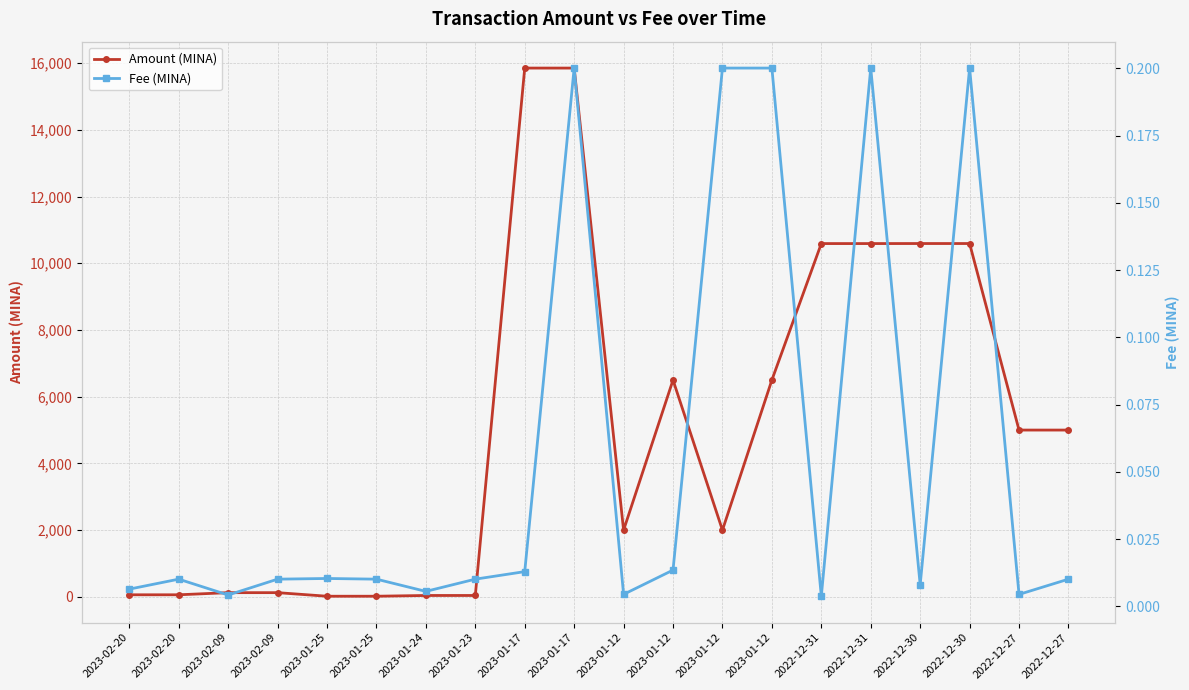

Where is the first local minimum for Amount (MINA)?

2023-01-25